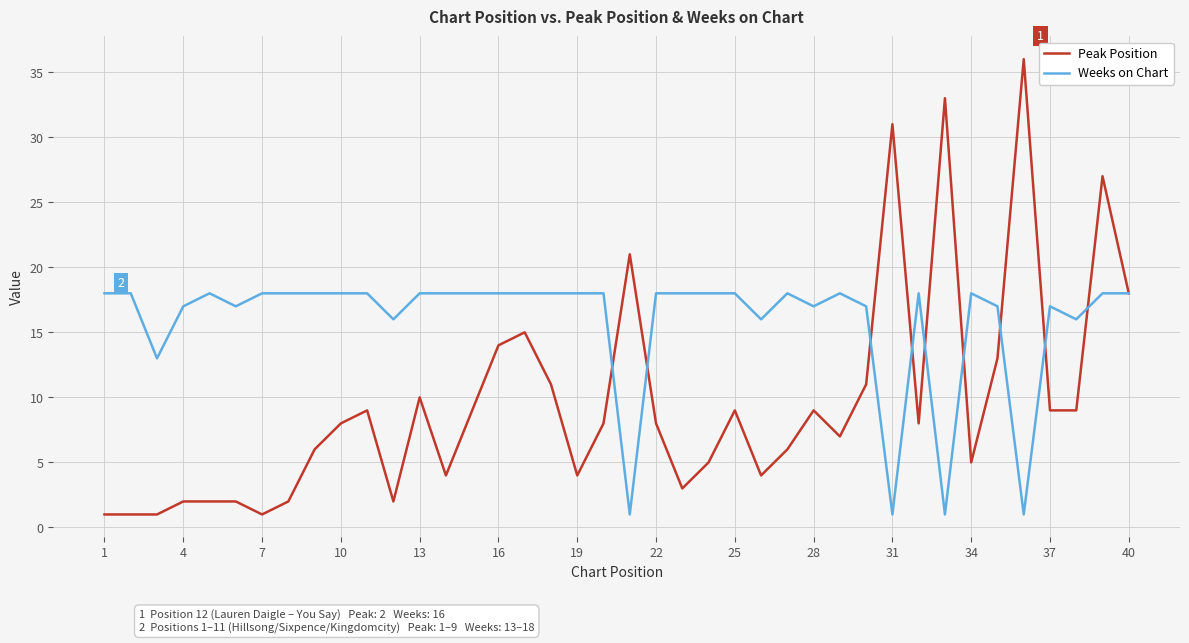

Rank the series by their average value, from lowest to highest.

Peak Position, Weeks on Chart